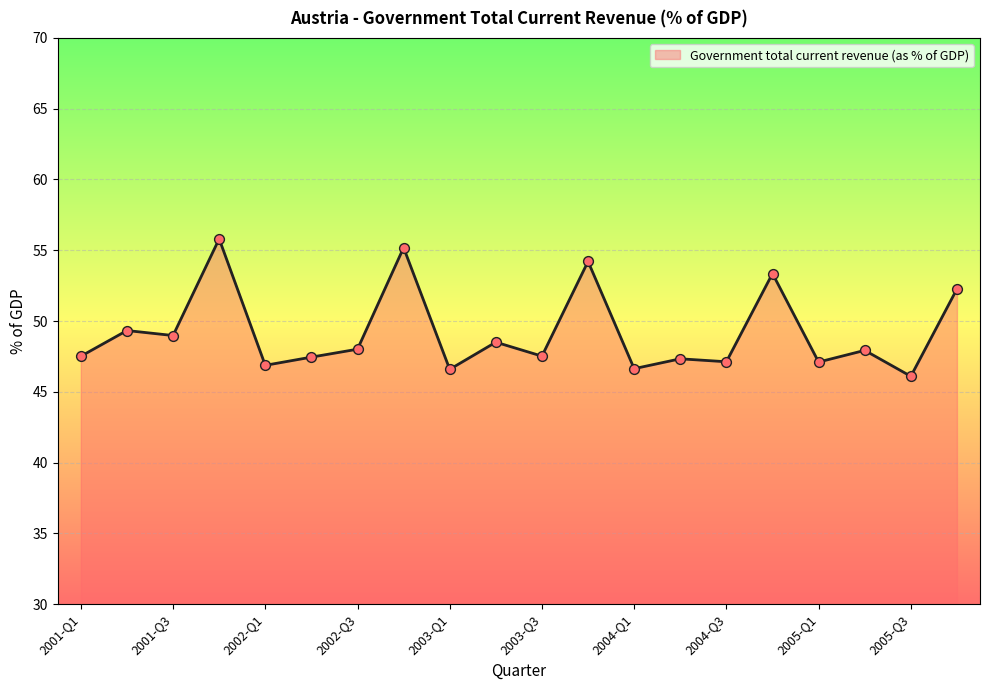

What is the maximum value shown in the chart?

55.8